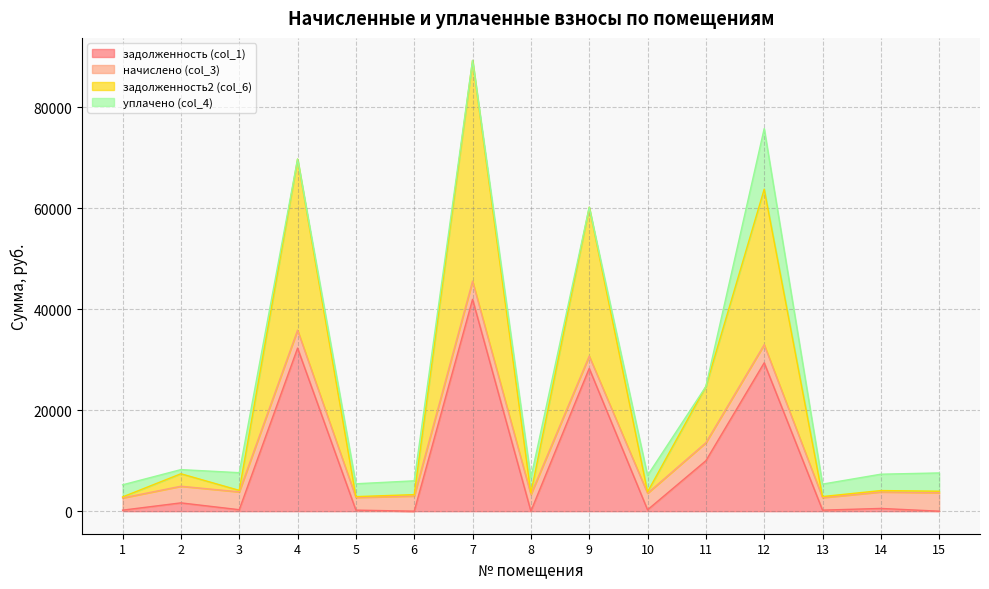

What is the sum of the задолженность (col_1) values at 5 and 12?

29585.6